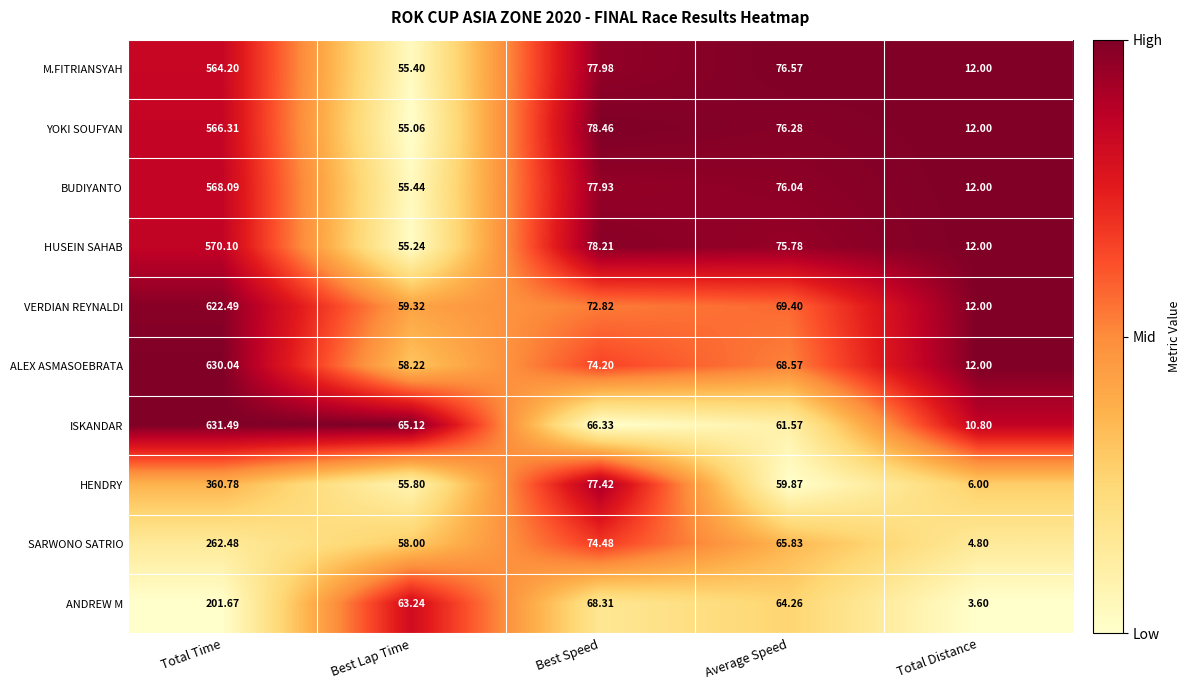

What is the maximum value shown in the chart?

631.5